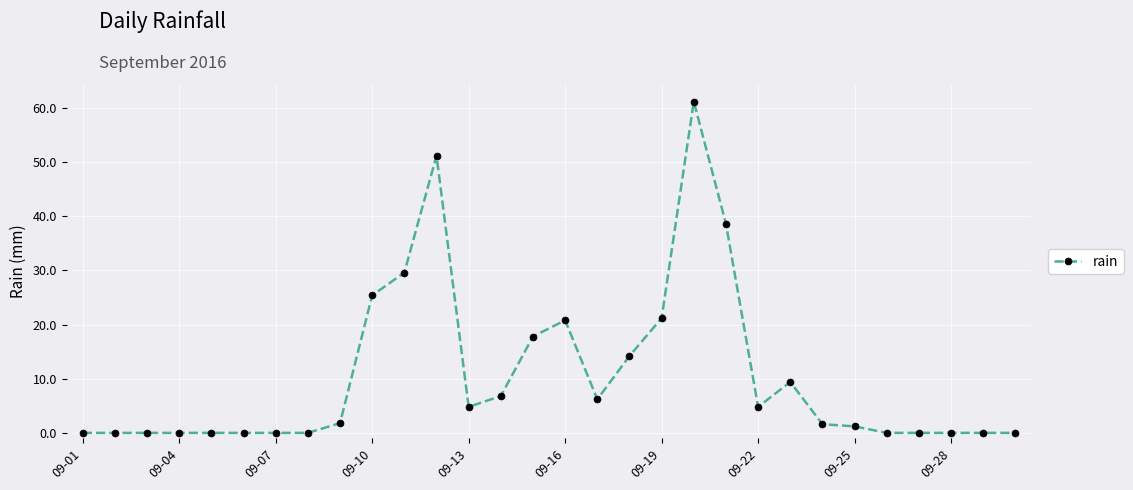

What is the difference between the maximum and minimum values?

61.2